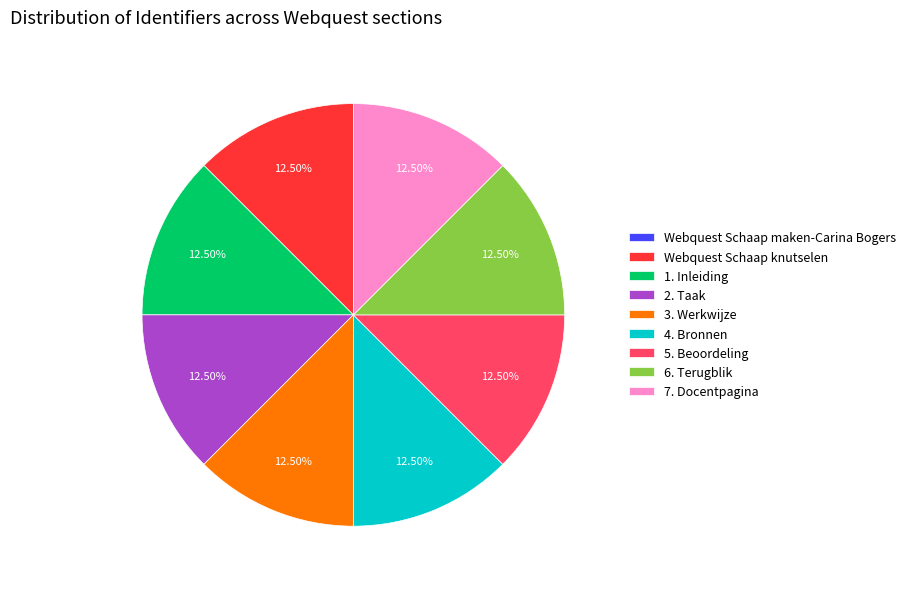

Approximately how many times larger is the value at 4. Bronnen compared to 5. Beoordeling?

1.0